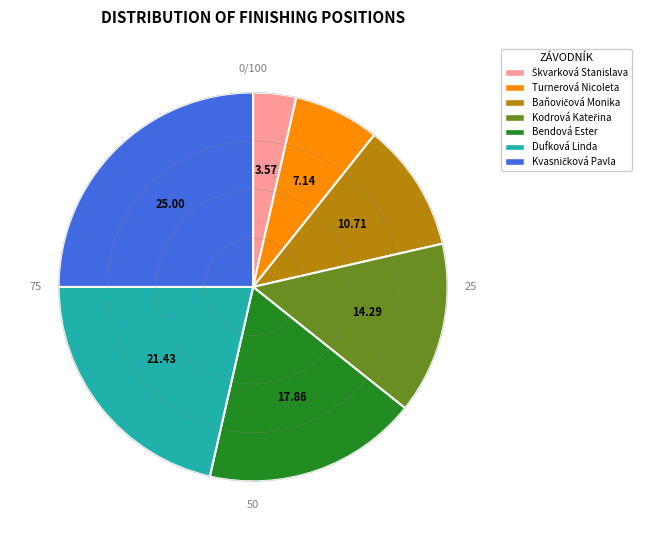

Approximately how many times larger is the value at Dufková Linda compared to Turnerová Nicoleta?

3.0